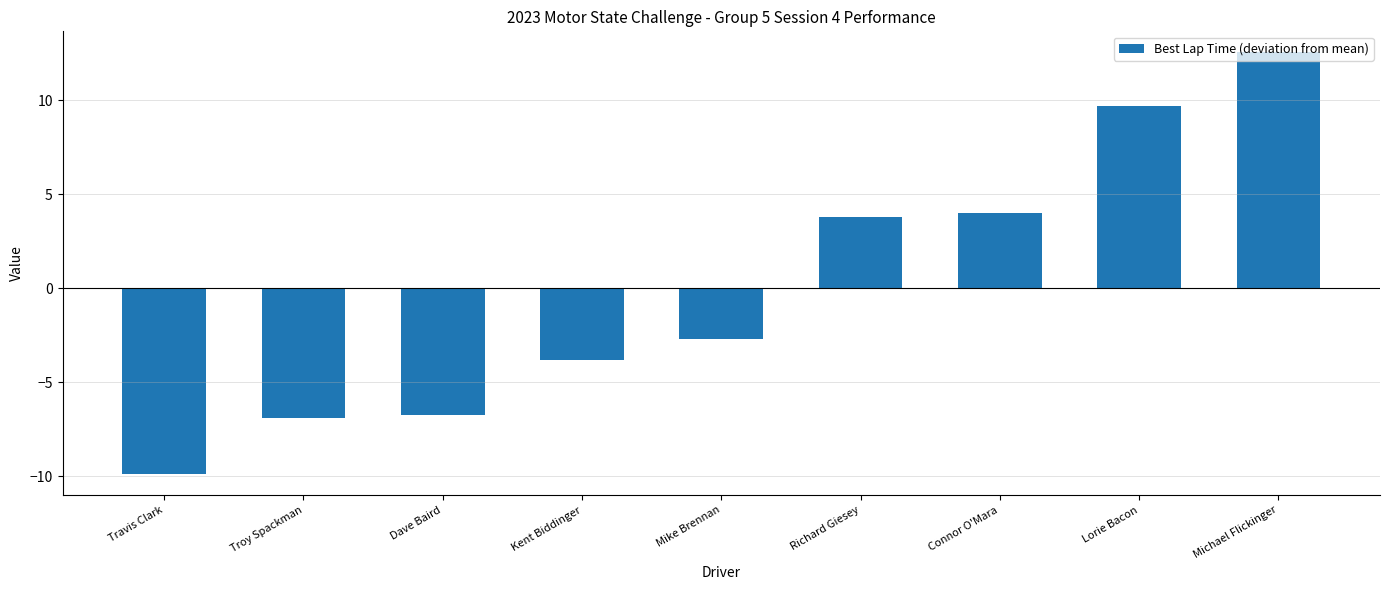

What is the value of the 1st bar from the left?

-9.9